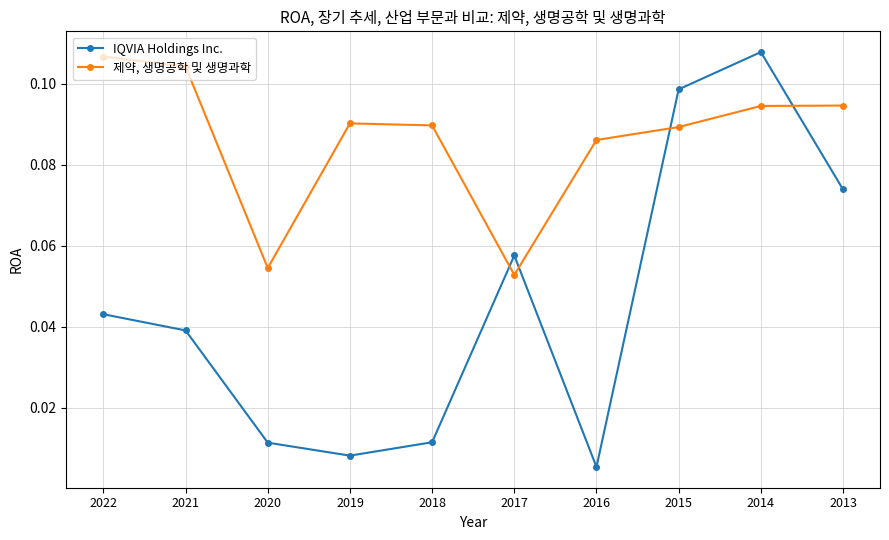

Which series has the widest spread of values?

IQVIA Holdings Inc.